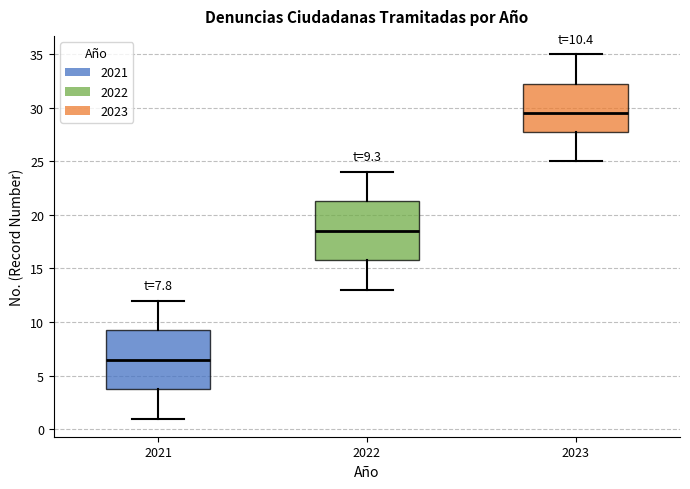

Which box has the lowest median line?

2021